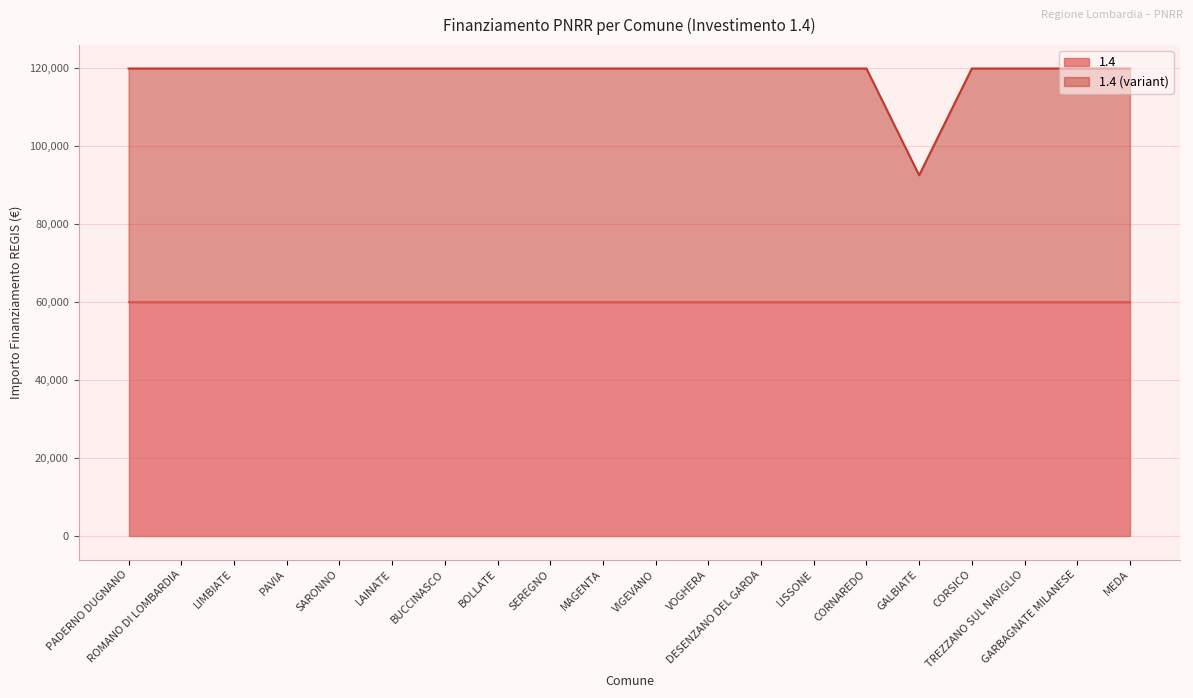

What is the approximate value at MAGENTA?

119932